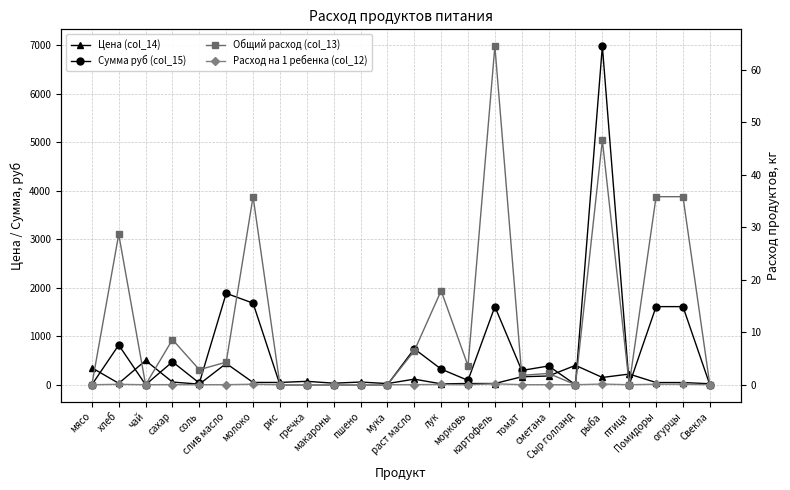

What are all the series names shown in the legend?

Цена (col_14), Сумма руб (col_15), Общий расход (col_13), Расход на 1 ребенка (col_12)